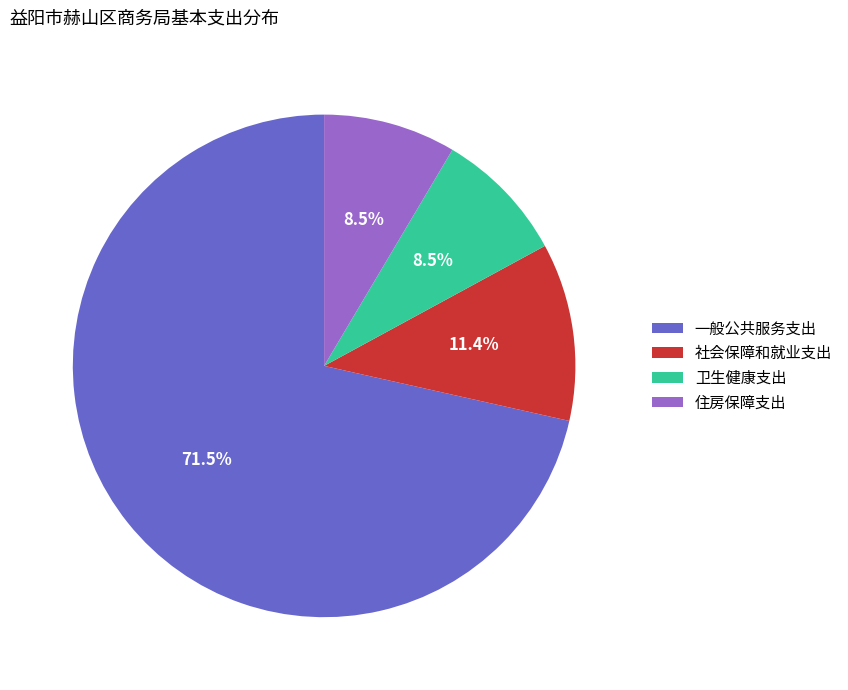

What is the largest slice in the pie chart?

一般公共服务支出